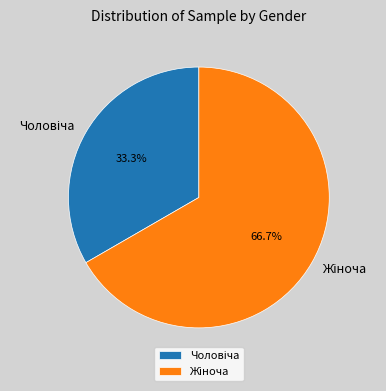

Is there any slice that represents more than half of the pie?

Yes